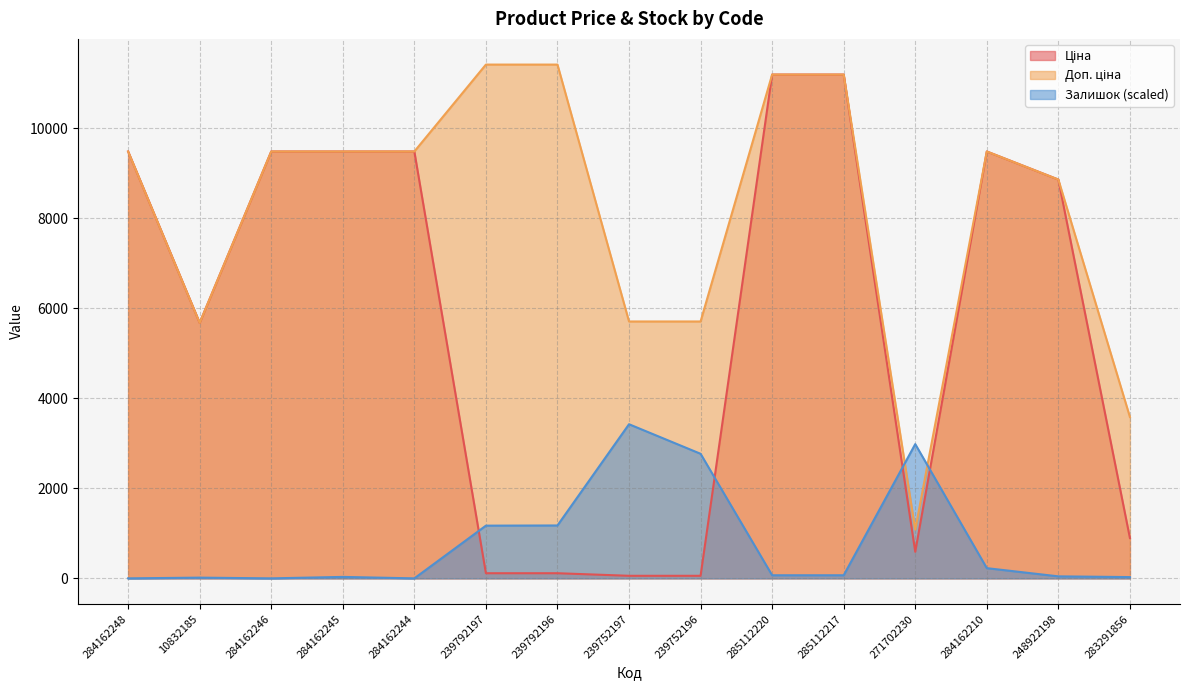

What is the lowest value of the Ціна series?

57.0